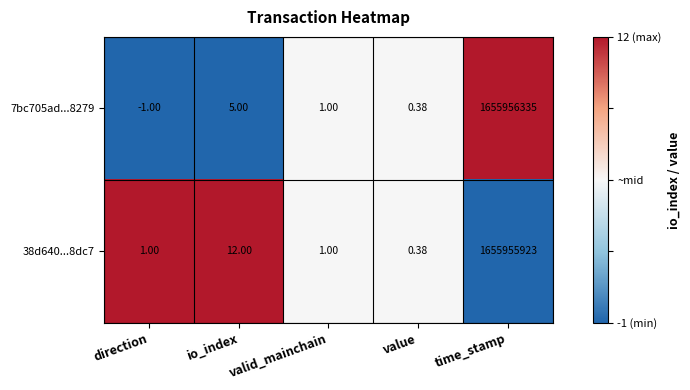

At which category does the chart reach its minimum across all series?

direction